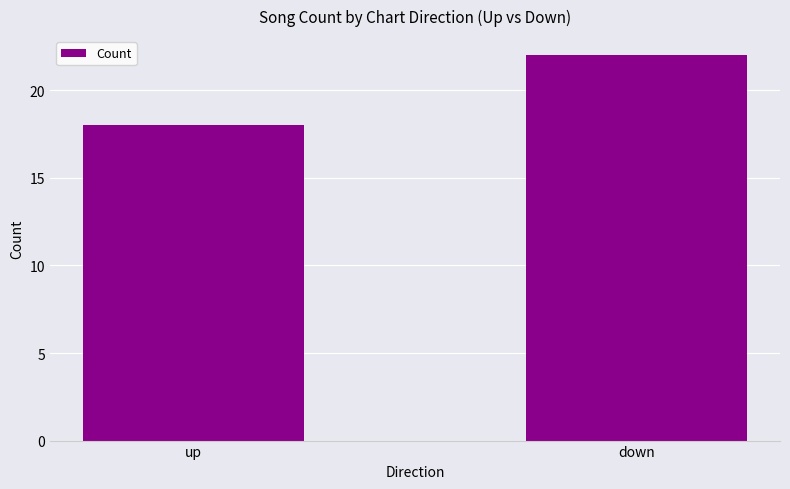

Reading right to left, list all the values displayed in this chart.

22	18